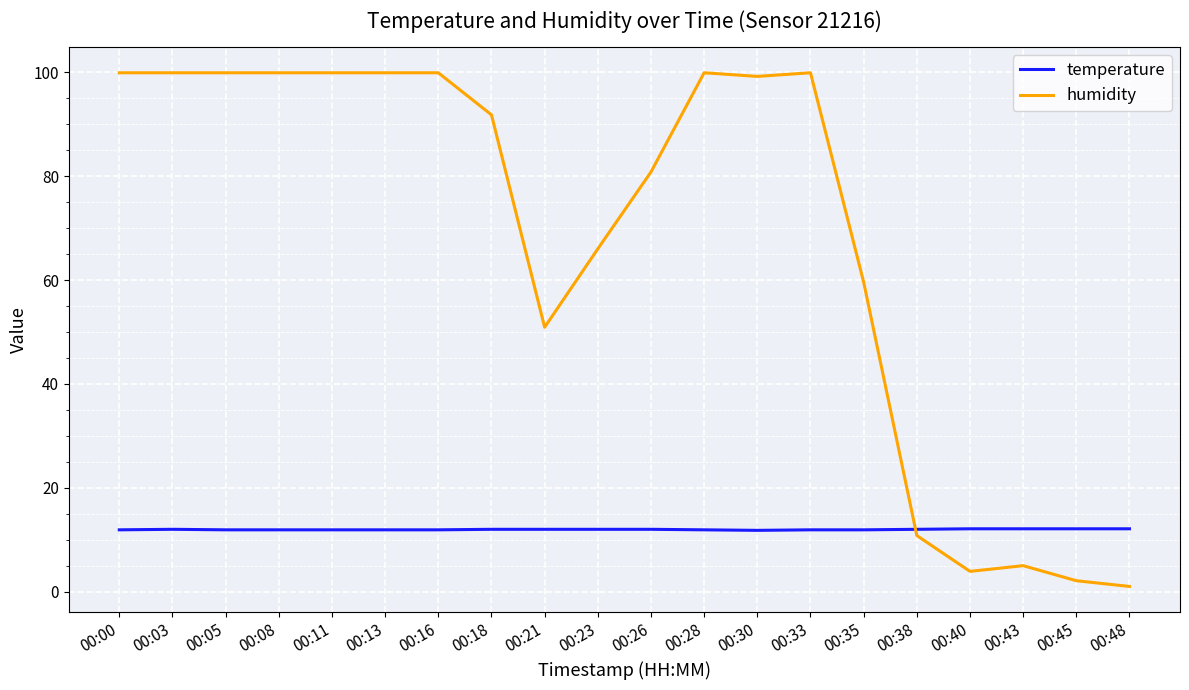

Which series ends up on top after the final intersection of temperature and humidity?

temperature